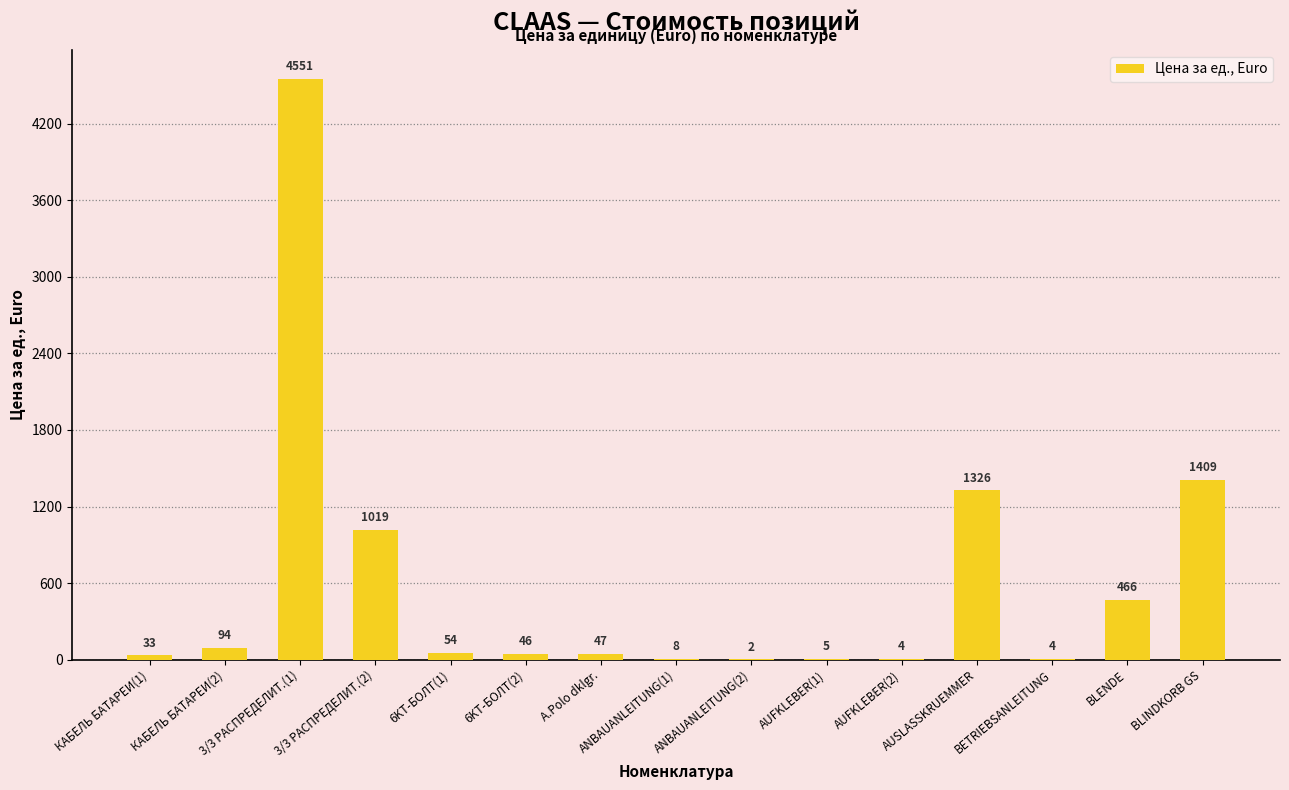

Are the bars horizontal?

No